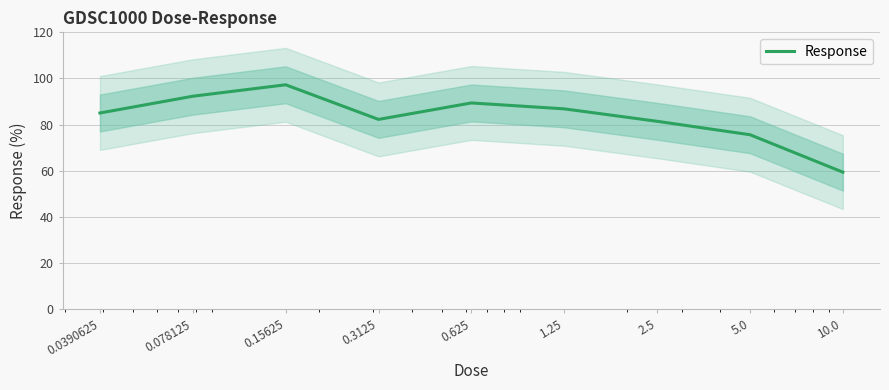

What value does the data have at 0.3125?

82.3